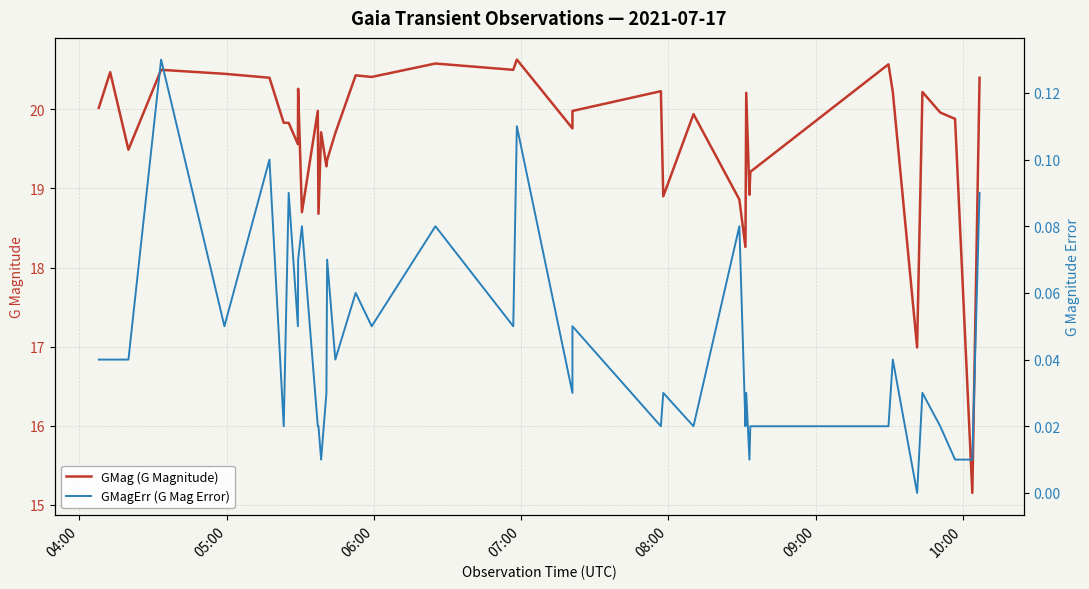

True or false: GMag (G Magnitude) has a value of 20.5 at 07:00.

True